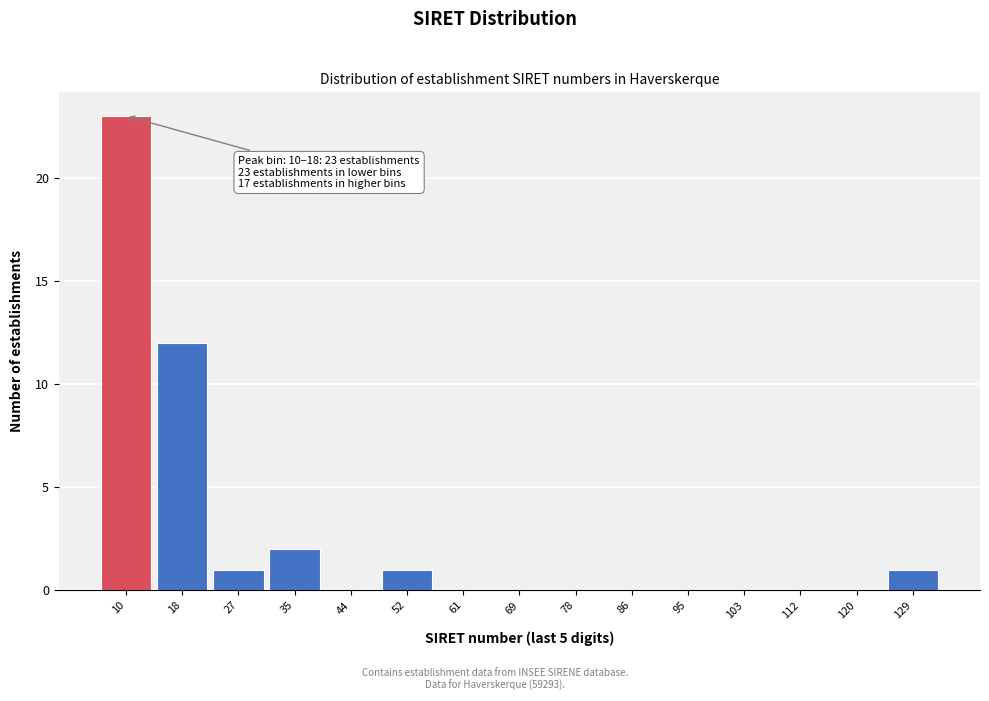

Reading left to right, list all the values displayed in this chart.

10=23	18=12	27=1	35=2	44=0	52=1	61=0	69=0	78=0	86=0	95=0	103=0	112=0	120=0	129=1